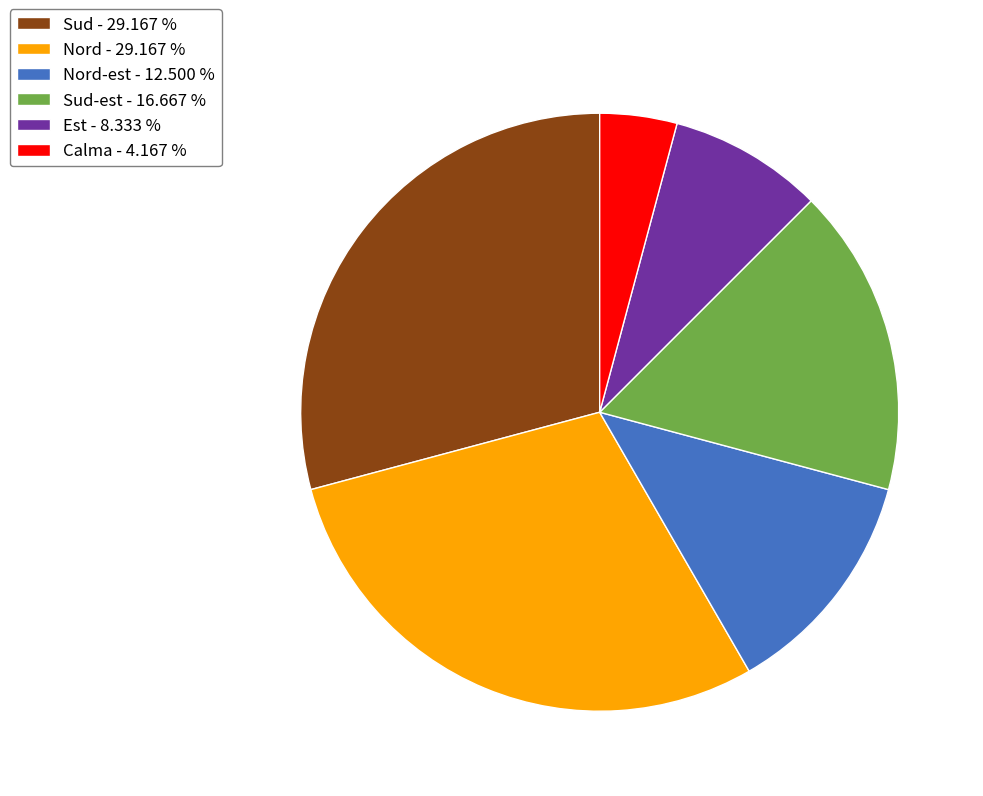

Does any single category account for the majority?

No